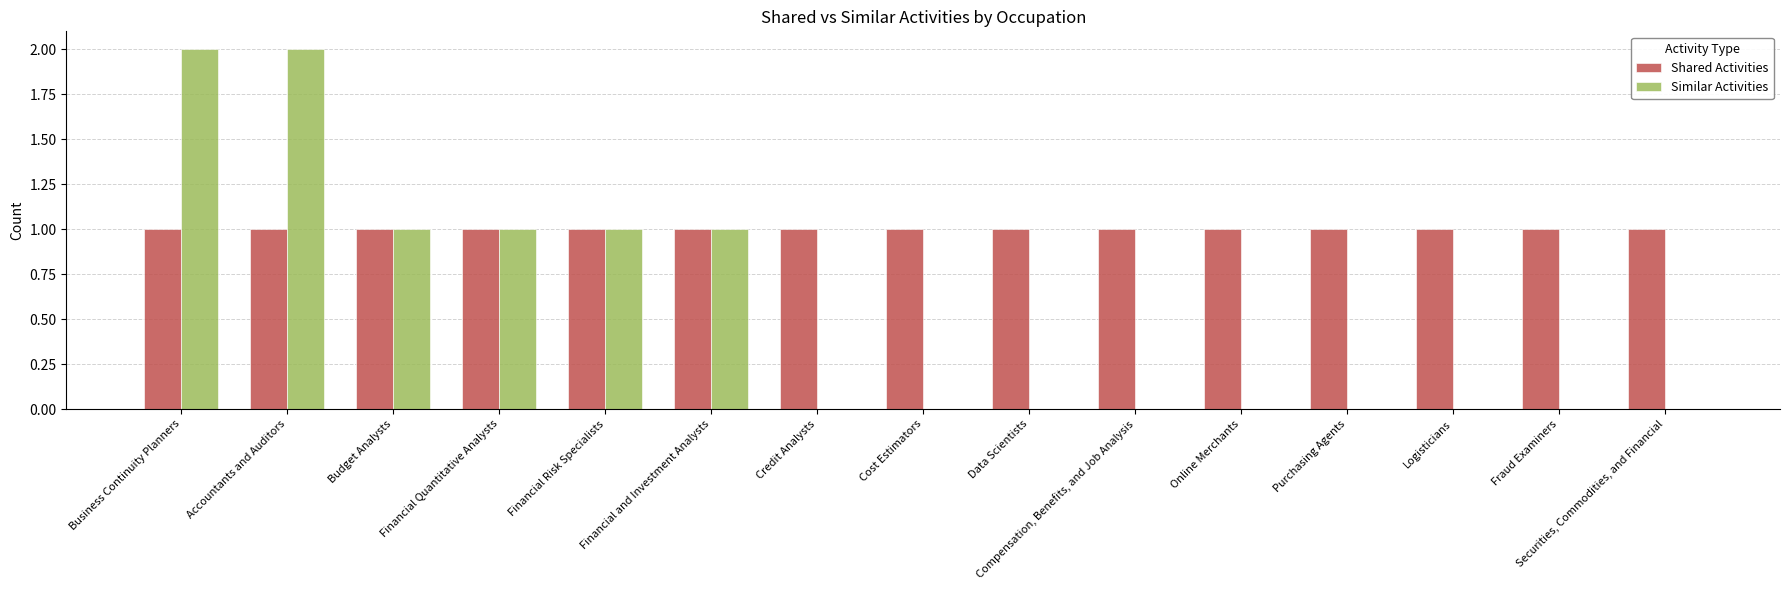

Between Financial and Investment Analysts and Cost Estimators, which series saw the biggest shift?

Similar Activities